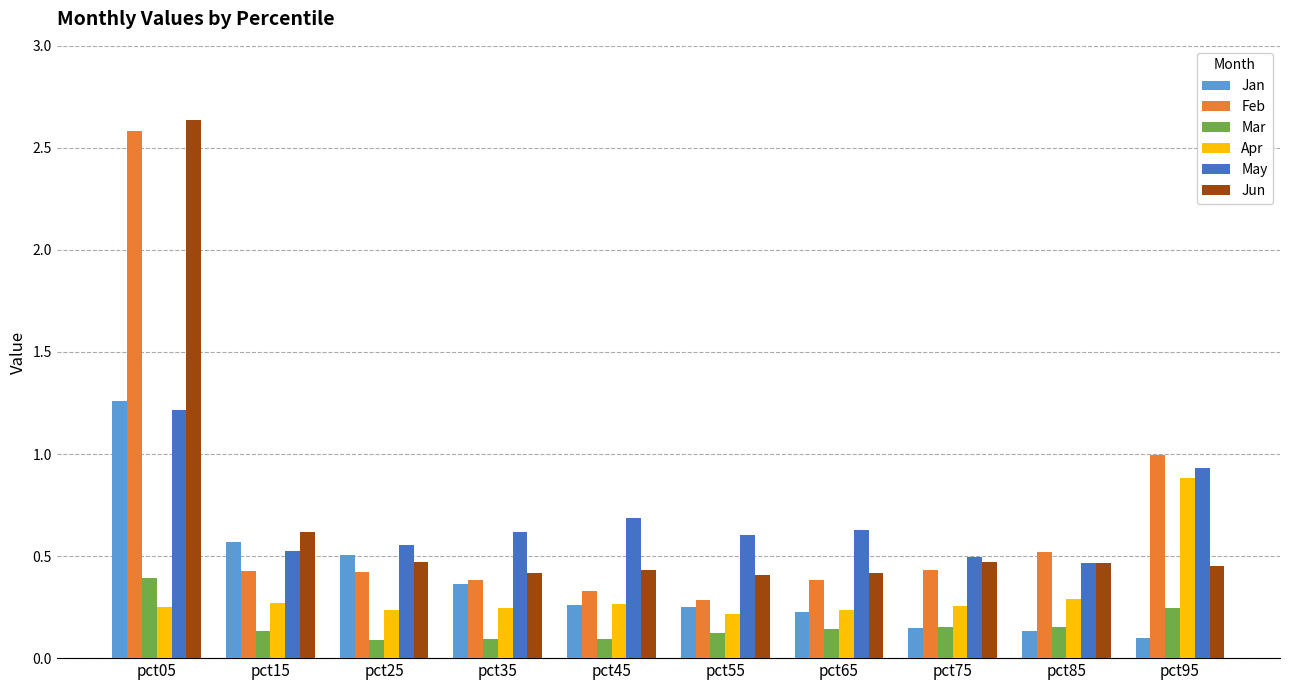

At how many categories does at least one series exceed 0?

10